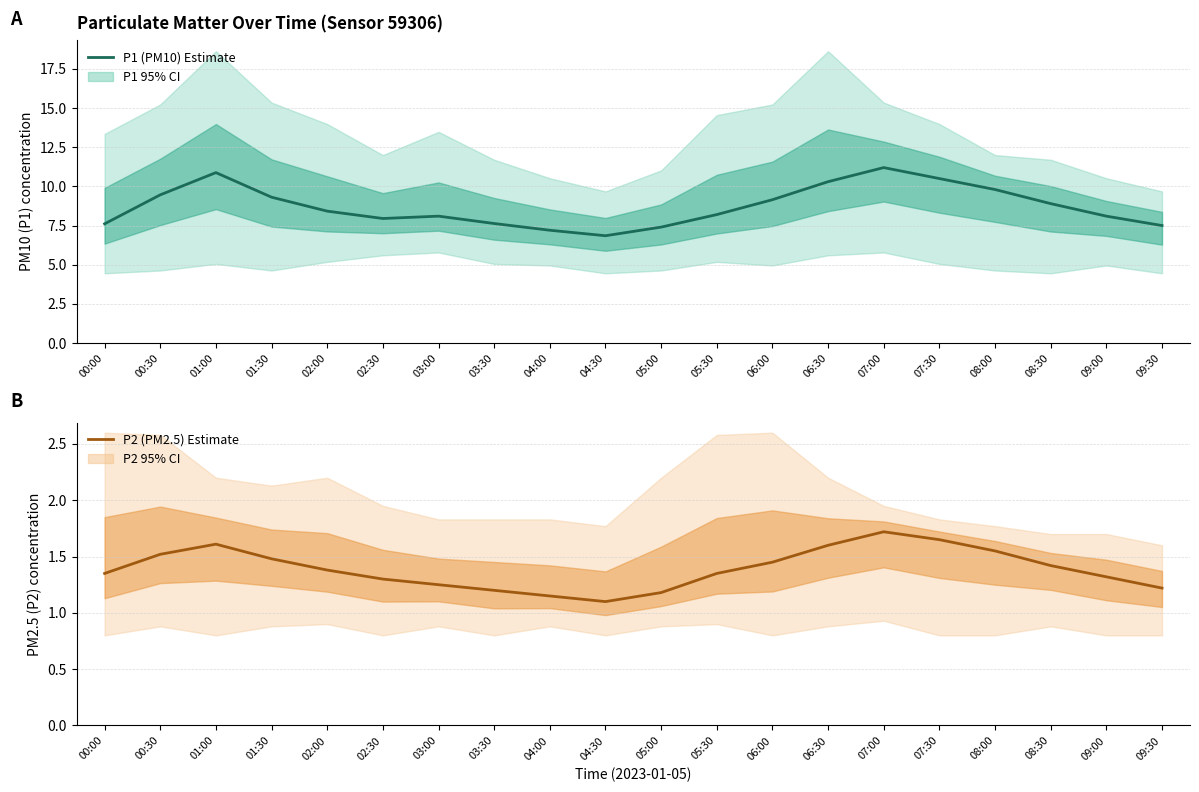

What is the value of the P2 (PM2.5) Estimate point at the 3rd from the left?

1.6